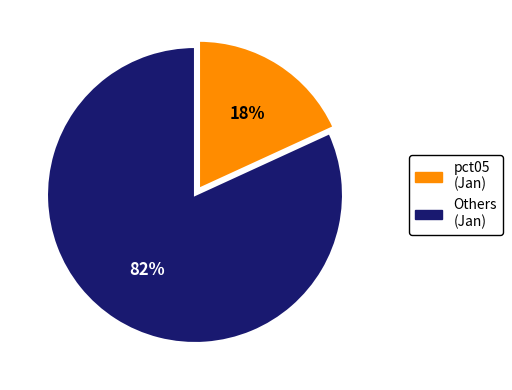

Is there a majority slice in this chart?

Yes